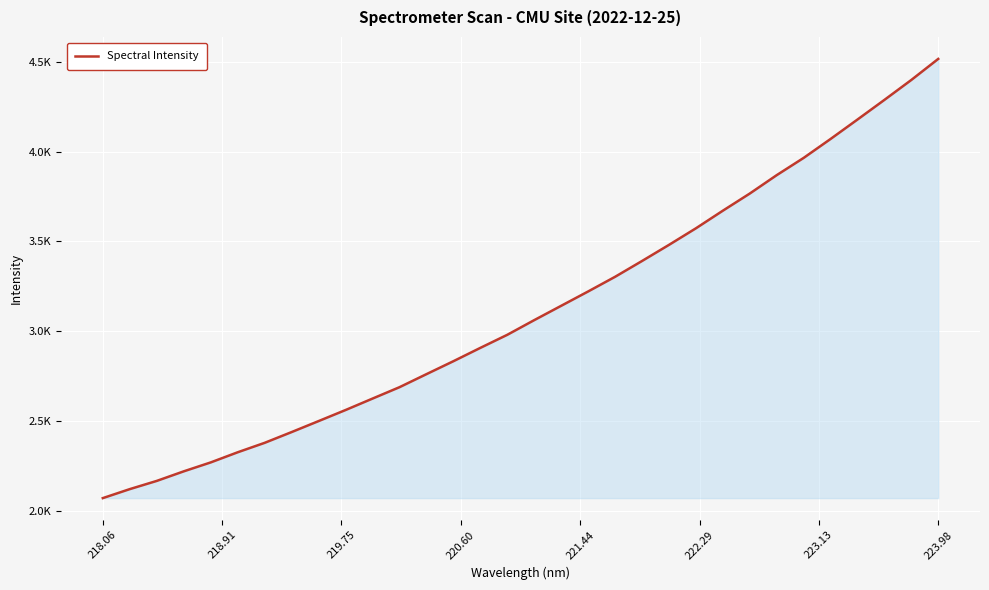

True or false: the data has more than 1 interior local peaks.

False